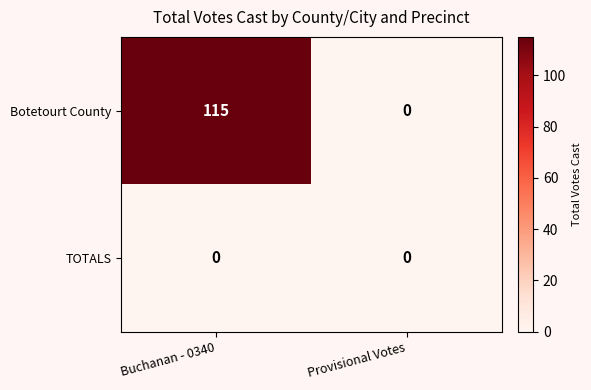

Which series has the largest range (max minus min)?

Botetourt County